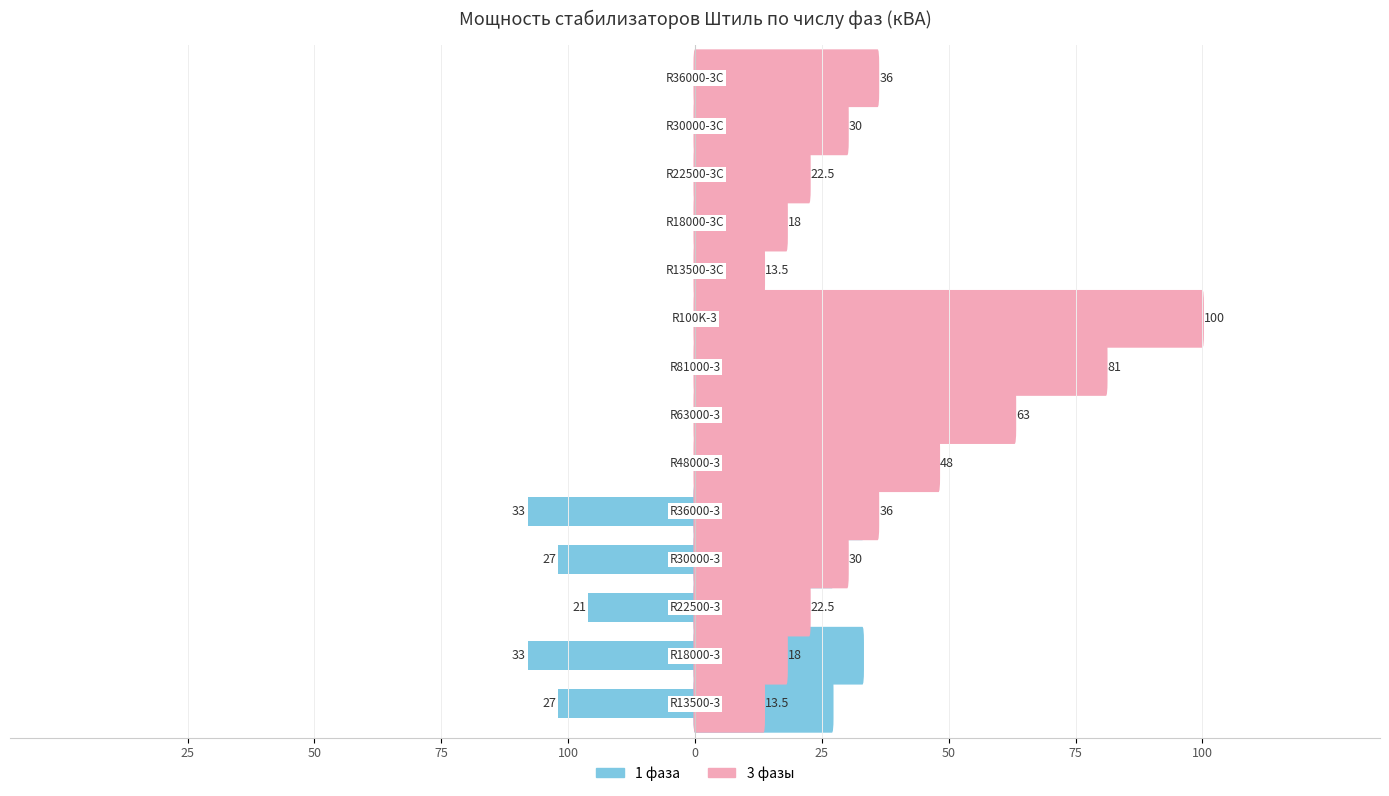

What is the minimum value for 1 фаза?

-33.0